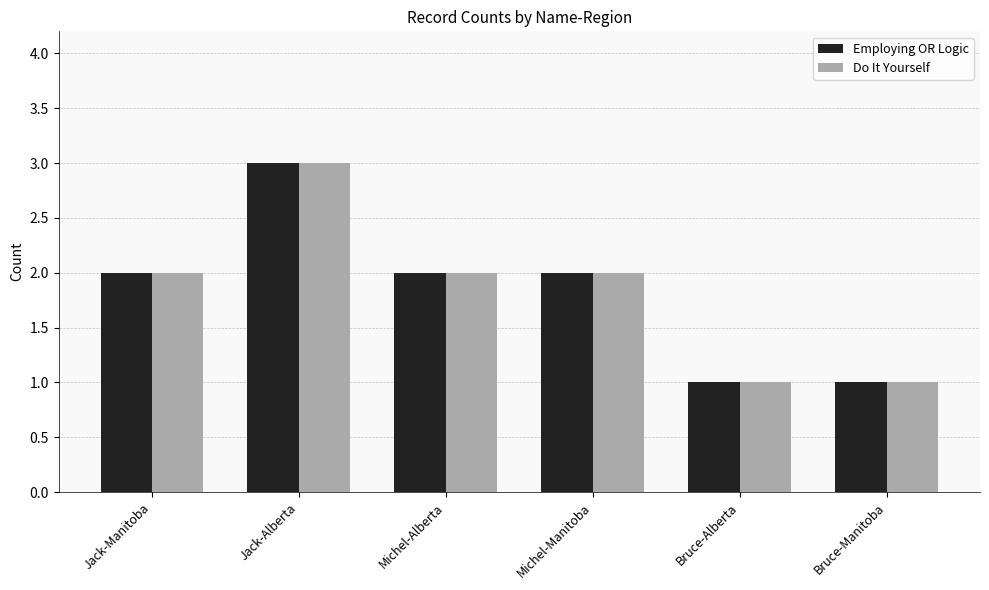

Is the value of Employing OR Logic at Jack-Alberta greater than the value of Do It Yourself at Michel-Manitoba?

Yes